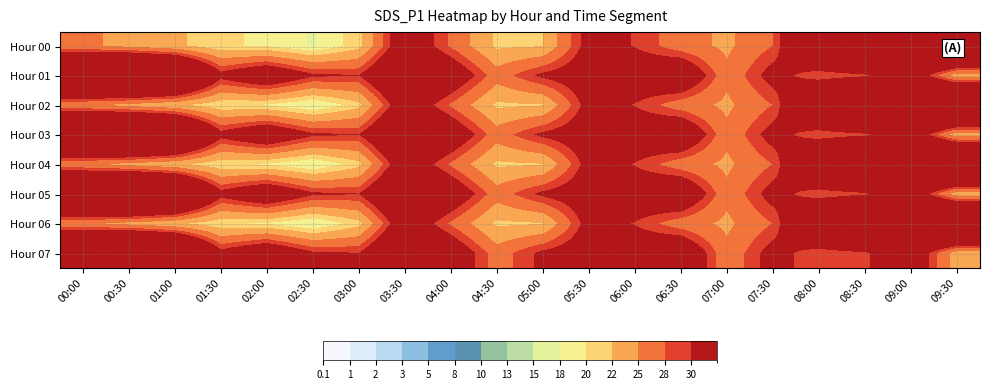

Reading right to left, transcribe all the data shown in this chart.

Hour 00: 09:30=51.1	09:00=47.8	08:30=47.9	08:00=40.7	07:30=28.0	07:00=24.4	06:30=26.4	06:00=29.9	05:30=31.7	05:00=21.9	04:30=21.5	04:00=27.6	03:30=34.0	03:00=21.1	02:30=17.7	02:00=19.7	01:30=20.3	01:00=22.6	00:30=24.1	00:00=25.7
Hour 01: 09:30=23.3	09:00=34.4	08:30=29.4	08:00=28.2	07:30=31.6	07:00=25.8	06:30=35.4	06:00=33.1	05:30=32.9	05:00=30.8	04:30=26.4	04:00=34.1	03:30=39.2	03:00=30.1	02:30=30.6	02:00=35.4	01:30=31.4	01:00=47.0	00:30=50.0	00:00=46.3
Hour 02: 09:30=51.1	09:00=47.8	08:30=47.9	08:00=40.7	07:30=28.0	07:00=24.4	06:30=26.4	06:00=29.9	05:30=31.7	05:00=21.9	04:30=21.5	04:00=27.6	03:30=34.0	03:00=21.1	02:30=17.7	02:00=19.7	01:30=20.3	01:00=22.6	00:30=24.1	00:00=25.7
Hour 03: 09:30=23.3	09:00=34.4	08:30=29.4	08:00=28.2	07:30=31.6	07:00=25.8	06:30=35.4	06:00=33.1	05:30=32.9	05:00=30.8	04:30=26.4	04:00=34.1	03:30=39.2	03:00=30.1	02:30=30.6	02:00=35.4	01:30=31.4	01:00=47.0	00:30=50.0	00:00=46.3
Hour 04: 09:30=51.1	09:00=47.8	08:30=47.9	08:00=40.7	07:30=28.0	07:00=24.4	06:30=26.4	06:00=29.9	05:30=31.7	05:00=21.9	04:30=21.5	04:00=27.6	03:30=34.0	03:00=21.1	02:30=17.7	02:00=19.7	01:30=20.3	01:00=22.6	00:30=24.1	00:00=25.7
Hour 05: 09:30=23.3	09:00=34.4	08:30=29.4	08:00=28.2	07:30=31.6	07:00=25.8	06:30=35.4	06:00=33.1	05:30=32.9	05:00=30.8	04:30=26.4	04:00=34.1	03:30=39.2	03:00=30.1	02:30=30.6	02:00=35.4	01:30=31.4	01:00=47.0	00:30=50.0	00:00=46.3
Hour 06: 09:30=51.1	09:00=47.8	08:30=47.9	08:00=40.7	07:30=28.0	07:00=24.4	06:30=26.4	06:00=29.9	05:30=31.7	05:00=21.9	04:30=21.5	04:00=27.6	03:30=34.0	03:00=21.1	02:30=17.7	02:00=19.7	01:30=20.3	01:00=22.6	00:30=24.1	00:00=25.7
Hour 07: 09:30=23.3	09:00=34.4	08:30=29.4	08:00=28.2	07:30=31.6	07:00=25.8	06:30=35.4	06:00=33.1	05:30=32.9	05:00=30.8	04:30=26.4	04:00=34.1	03:30=39.2	03:00=30.1	02:30=30.6	02:00=35.4	01:30=31.4	01:00=47.0	00:30=50.0	00:00=46.3